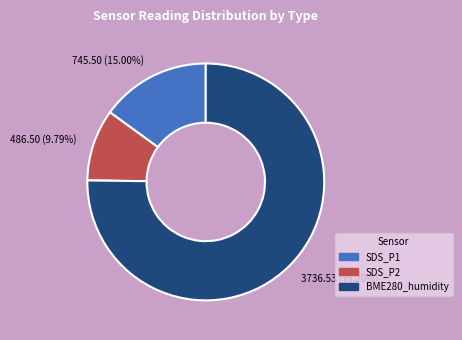

How many slices are in this pie chart?

3